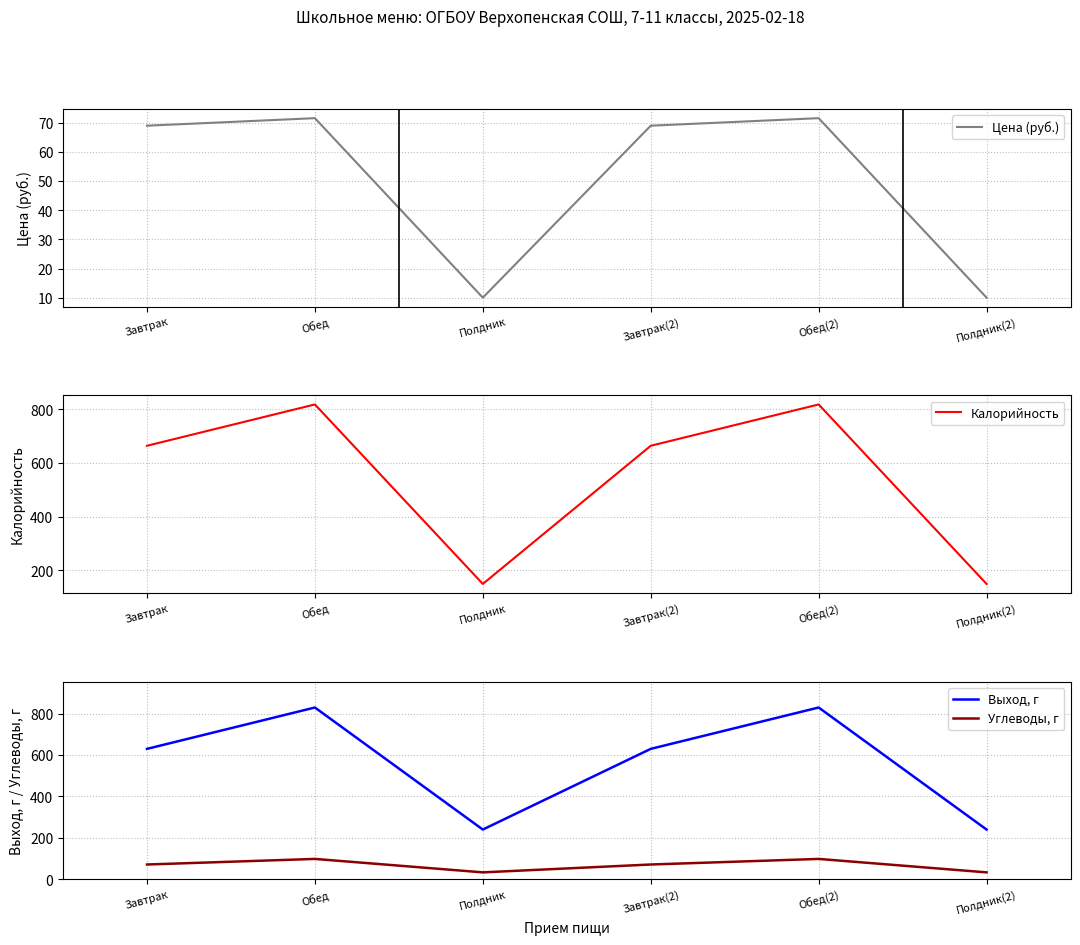

At which label is Цена (руб.) closest to 40?

Завтрак